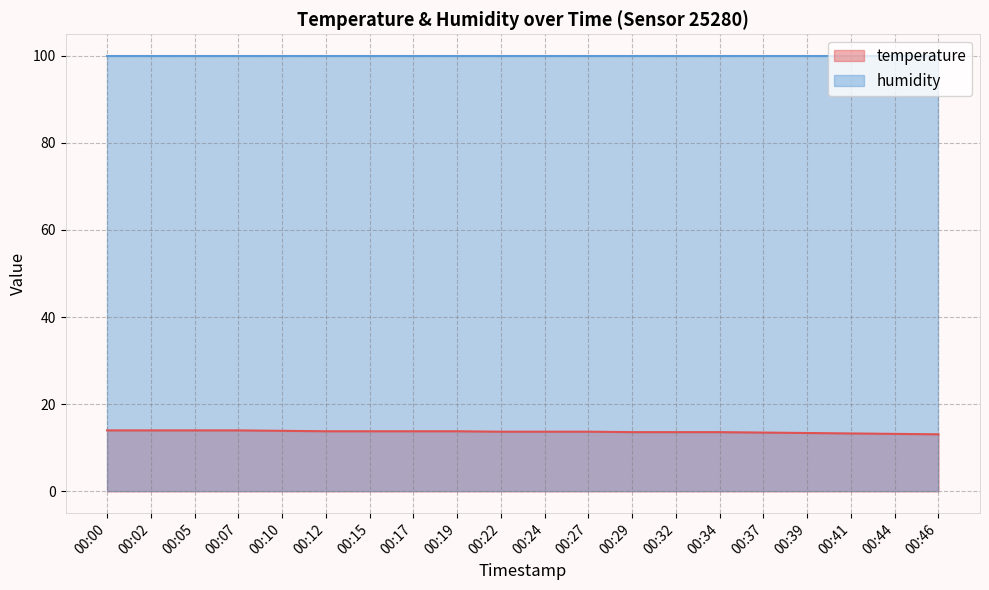

True or false: the data shows 13.2 at 00:44.

True